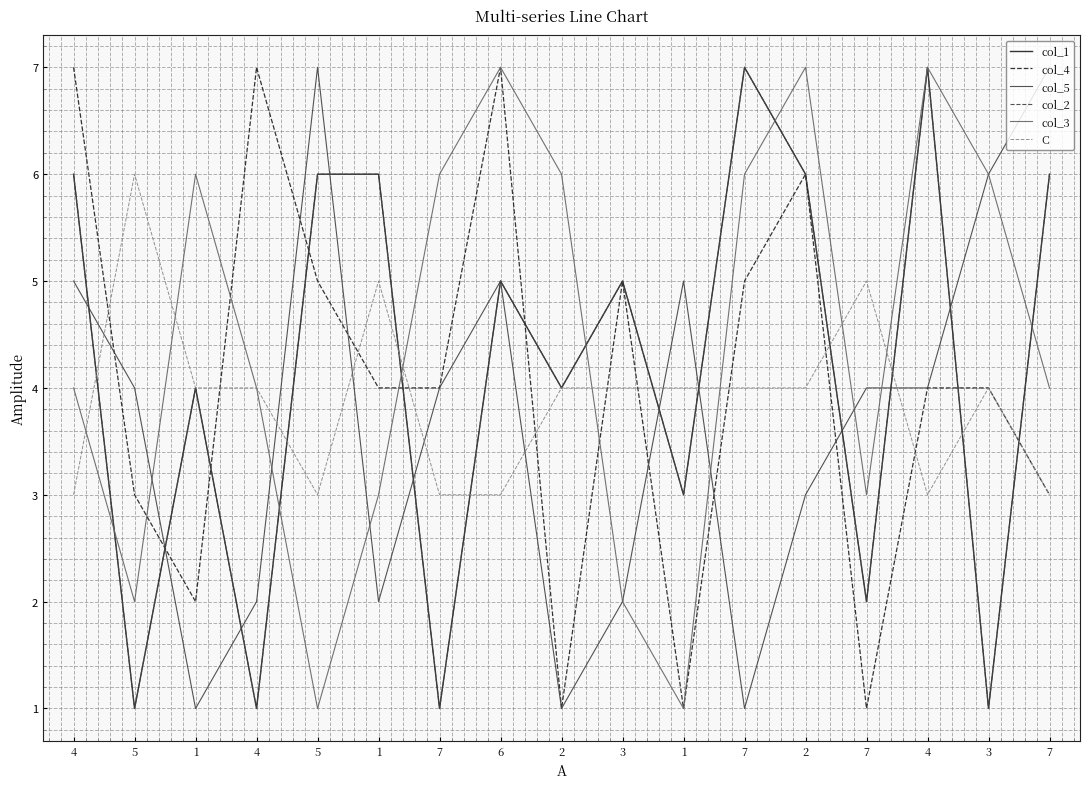

What is the approximate value of col_3 at 3?

2